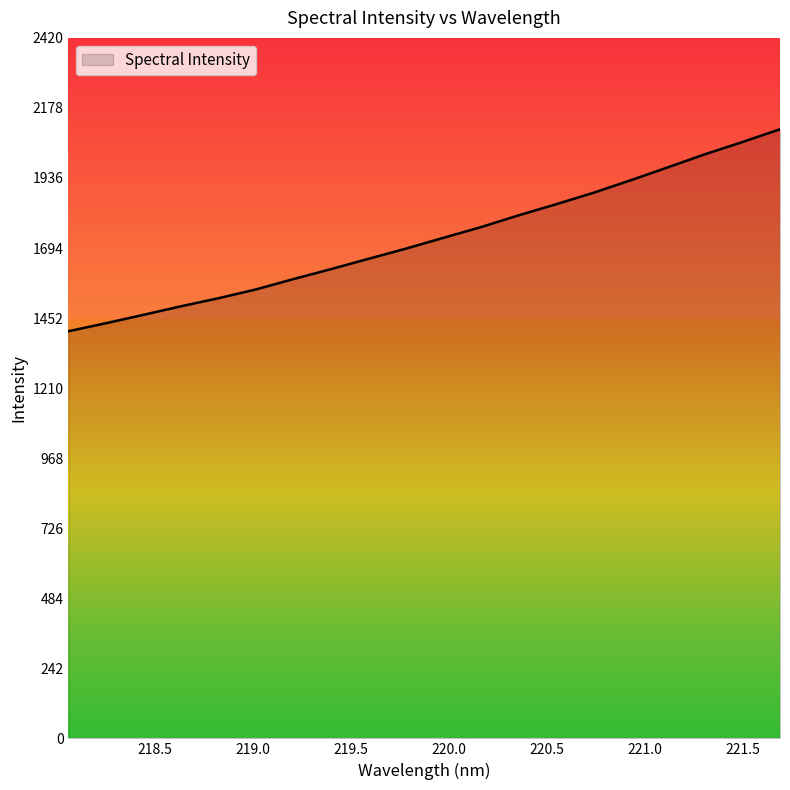

What is the smallest value displayed?

1406.8